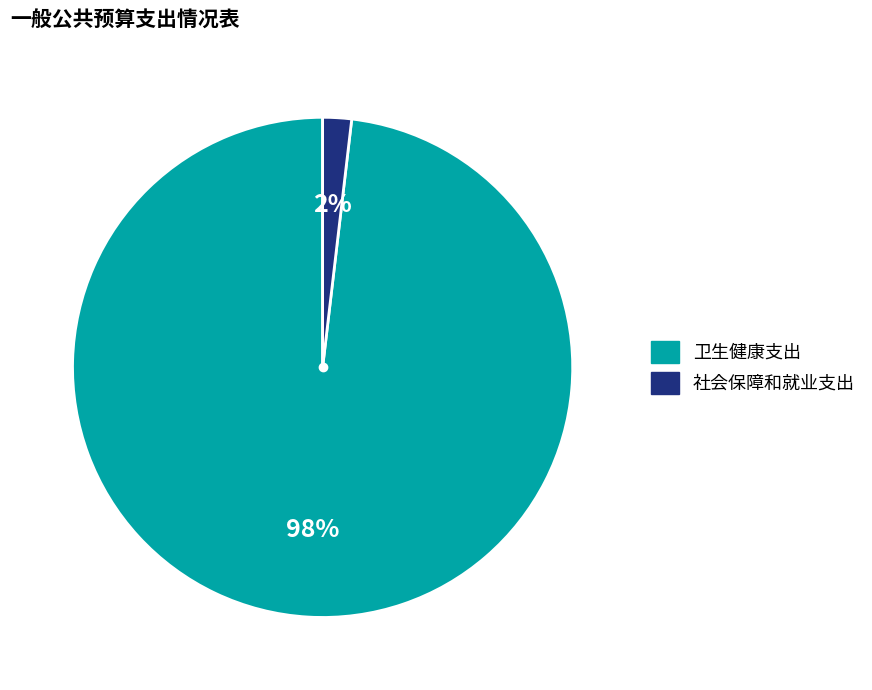

How many segments does this pie chart have?

2